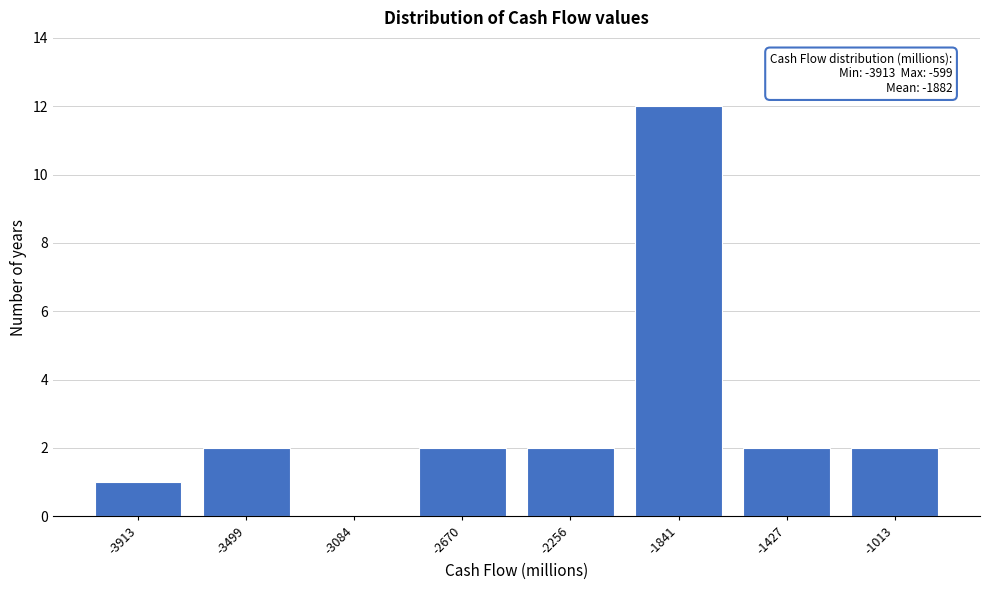

Reading left to right, transcribe all the data shown in this chart.

-3913=1	-3499=2	-3084=0	-2670=2	-2256=2	-1841=12	-1427=2	-1013=2